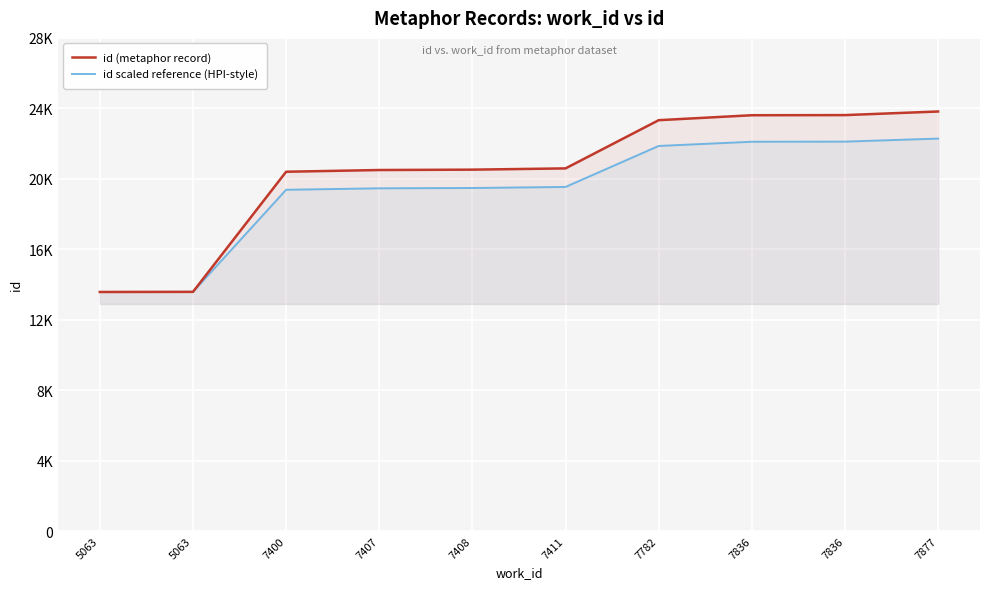

Rank the series by their maximum value, from highest to lowest.

id (metaphor record), id scaled reference (HPI-style)